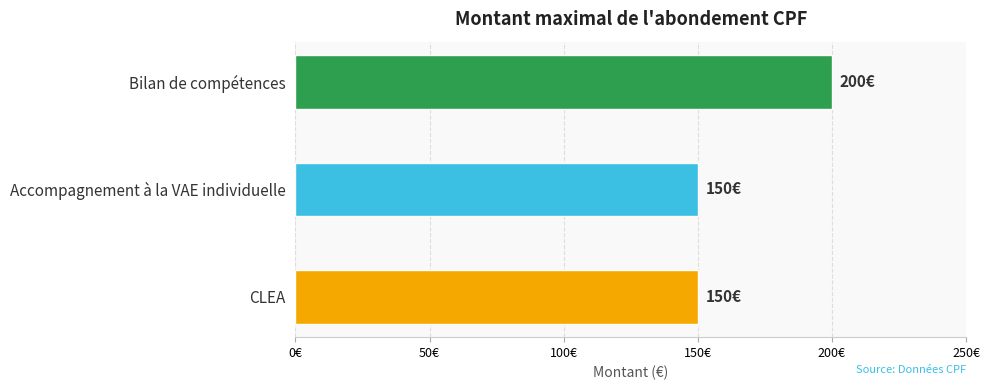

Which label corresponds to the smallest value in the chart?

CLEA